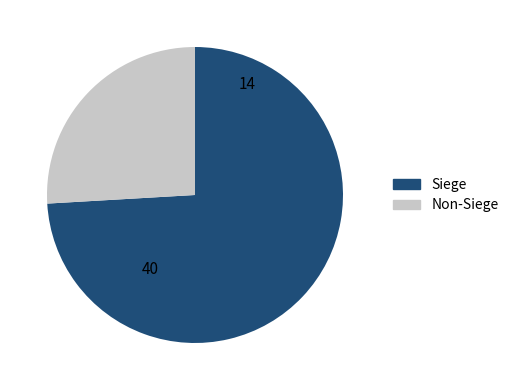

Does any single category account for the majority?

Yes